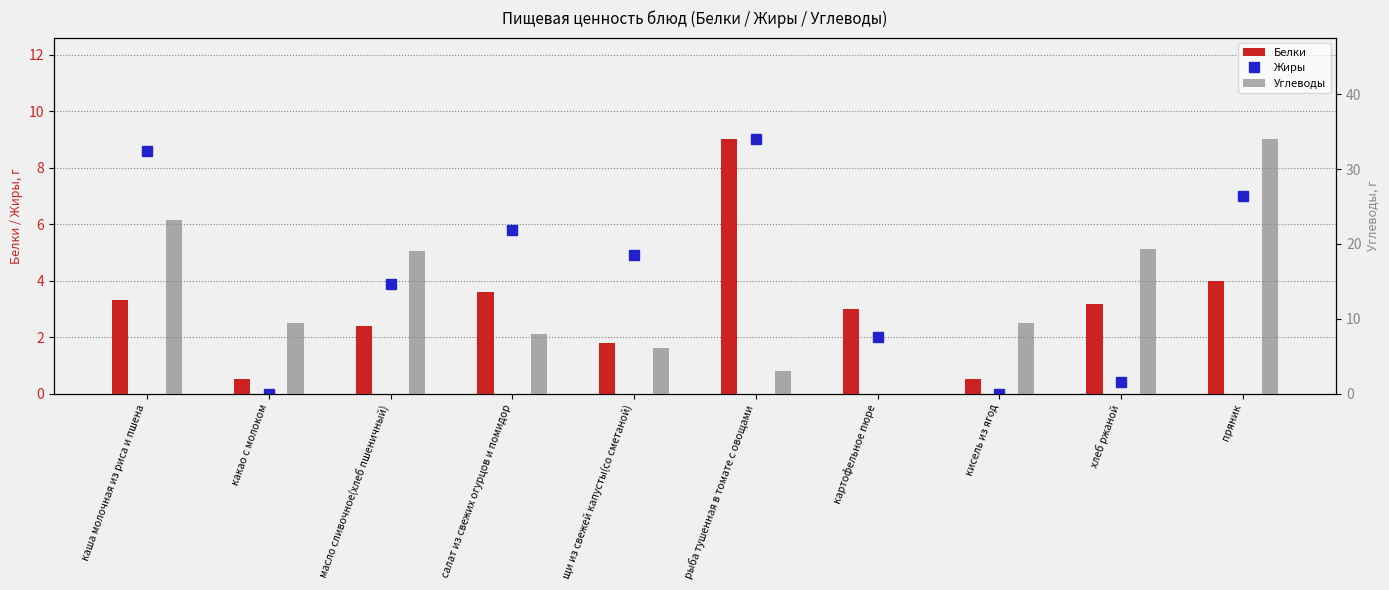

What is the difference between the highest and lowest values at каша молочная из риса и пшена?

19.9